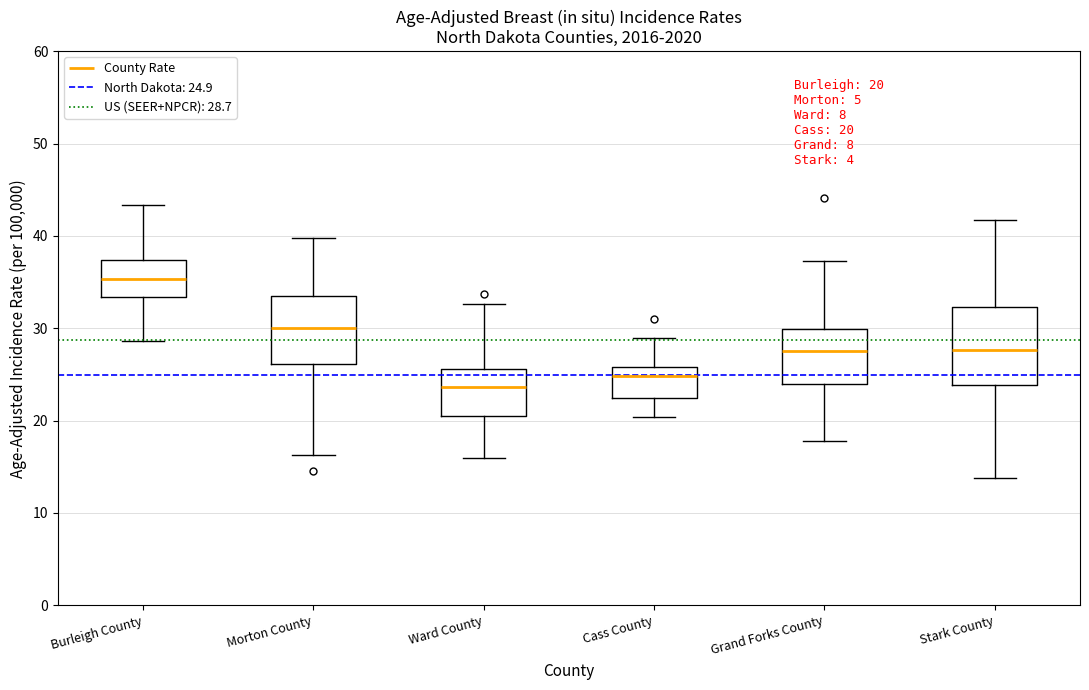

Which box's median line is the highest?

Burleigh County